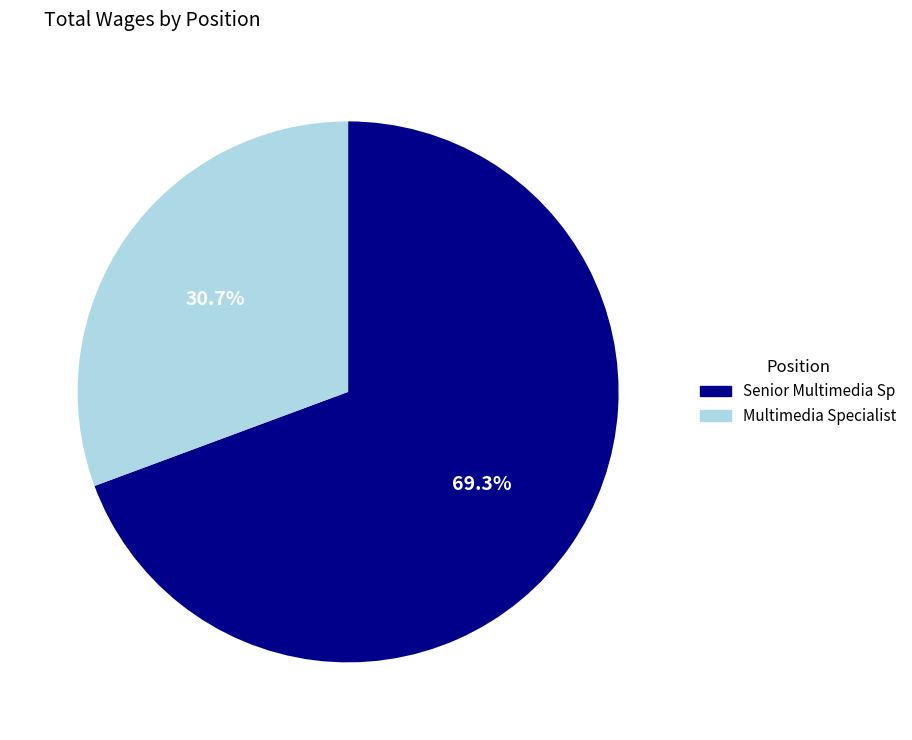

What percentage is NOT represented by Senior Multimedia Sp?

30.7%